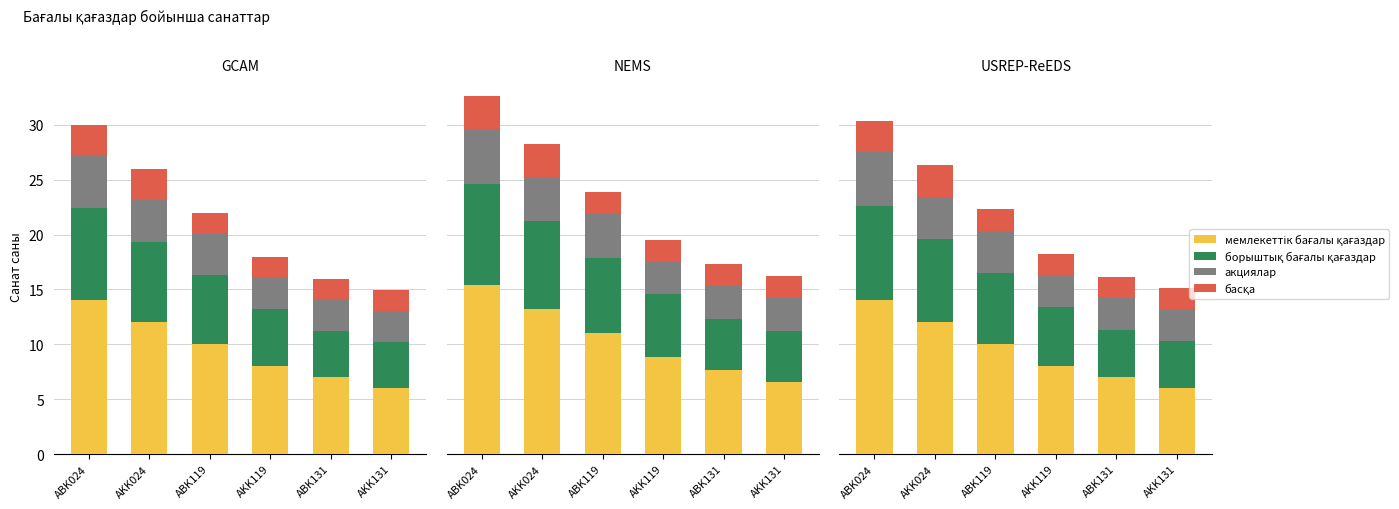

What is the label of the 6th bar from the right?

ABK024